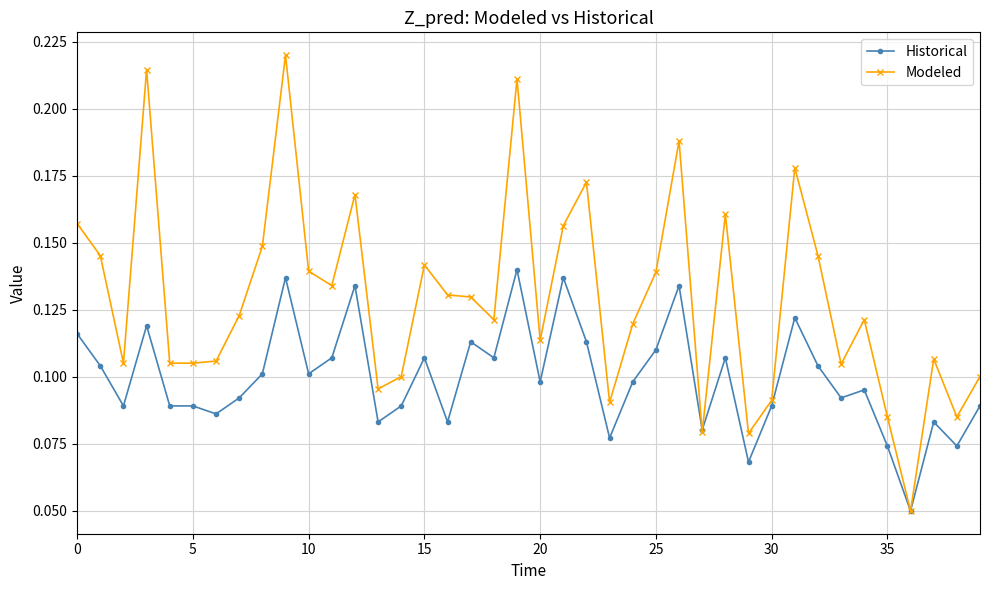

Is this an area chart (filled region under the line)?

No